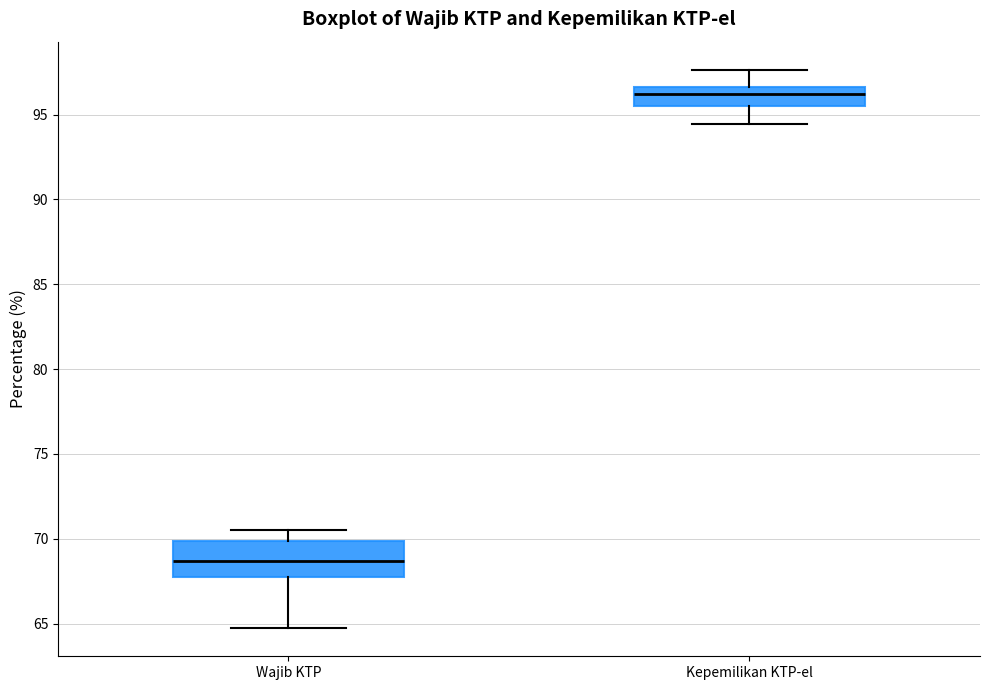

Which box's median line is the highest?

Kepemilikan KTP-el